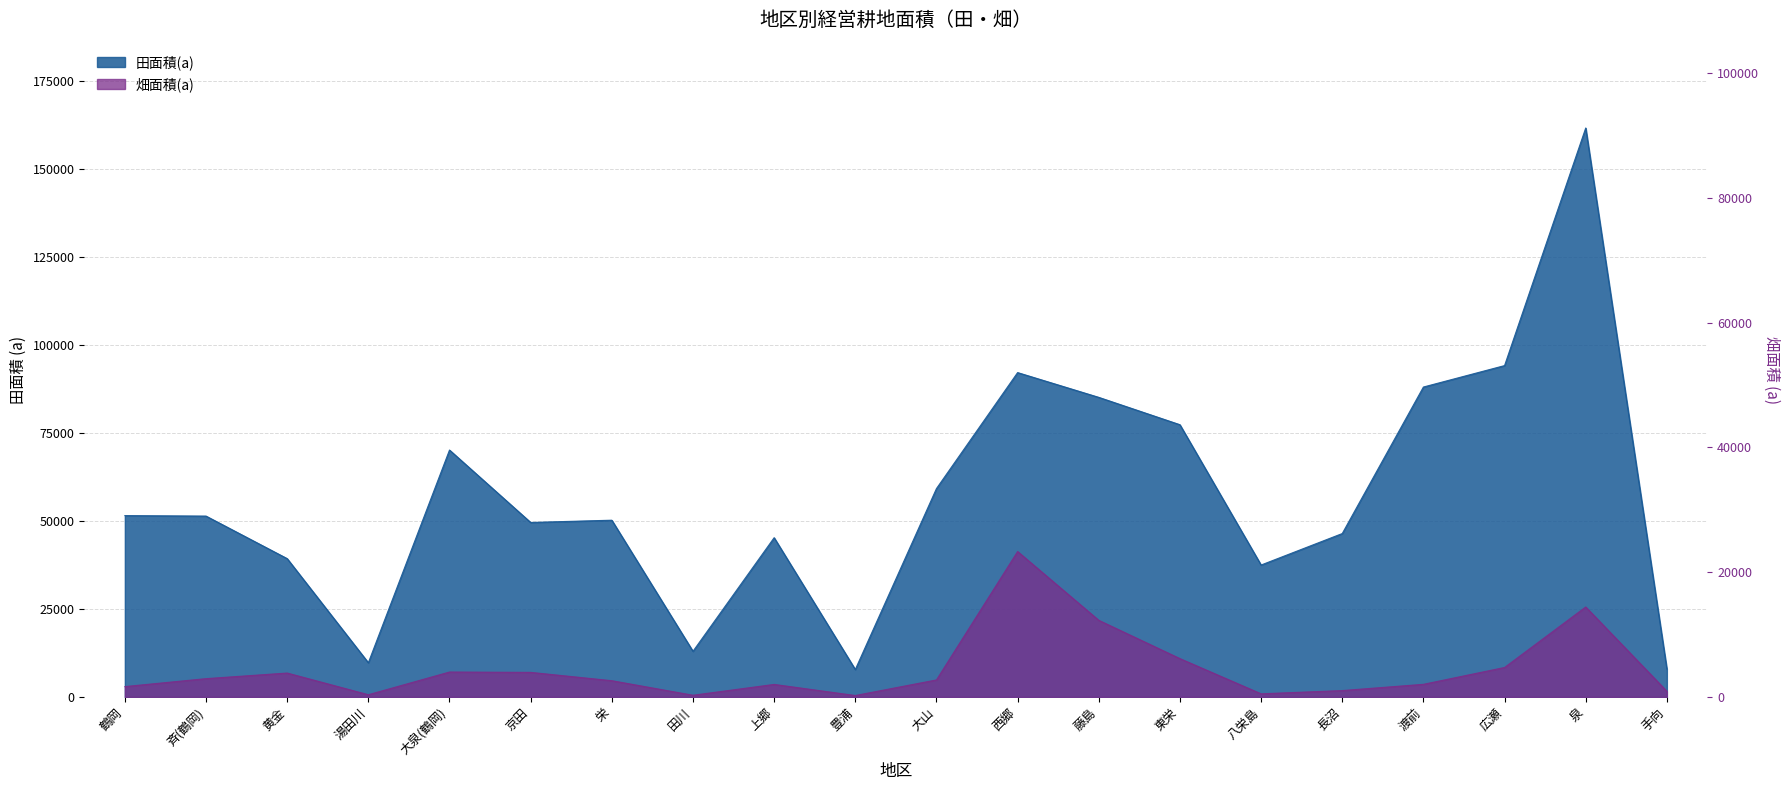

How many categories are shown in the chart?

20